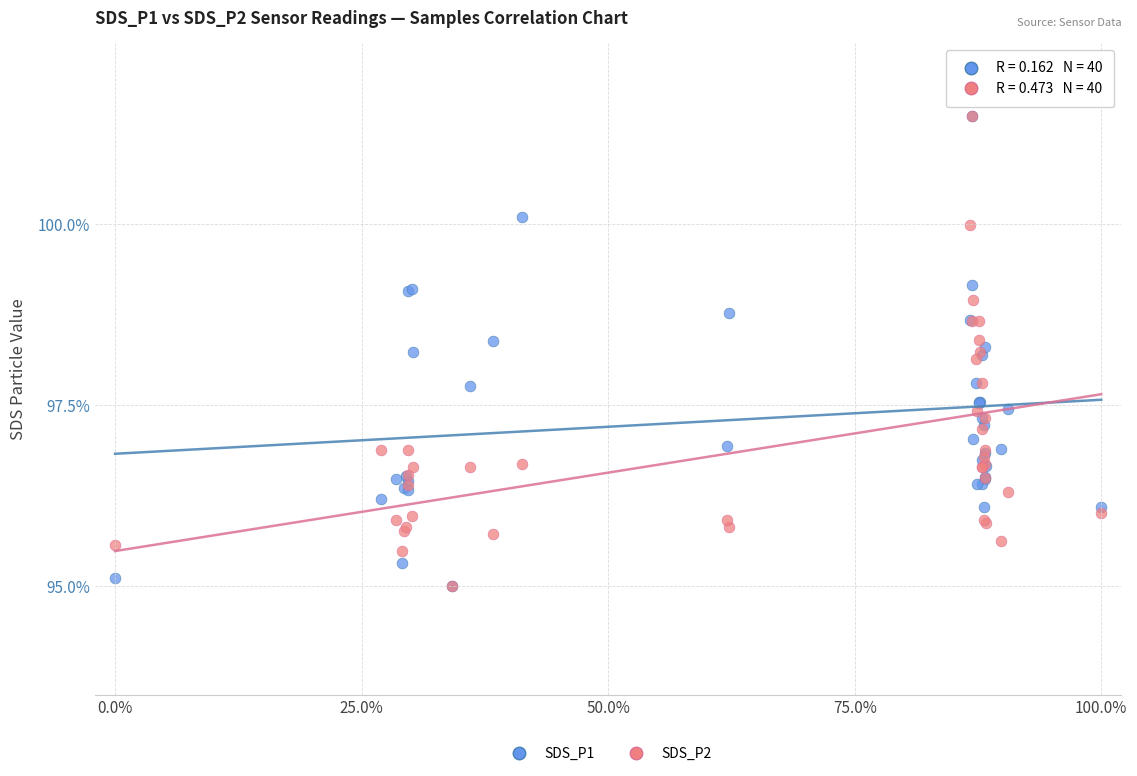

What are all the series names shown in the legend?

SDS_P1, SDS_P2